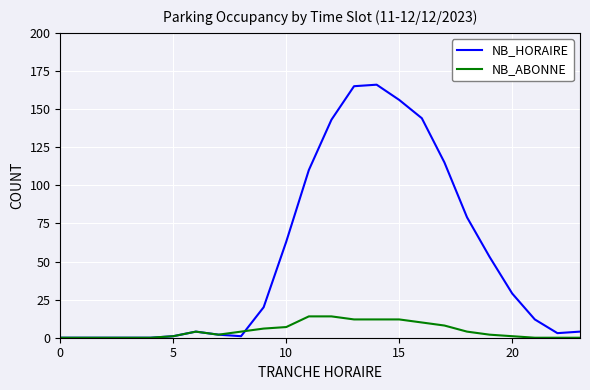

Which series has the largest total across all categories?

NB_HORAIRE